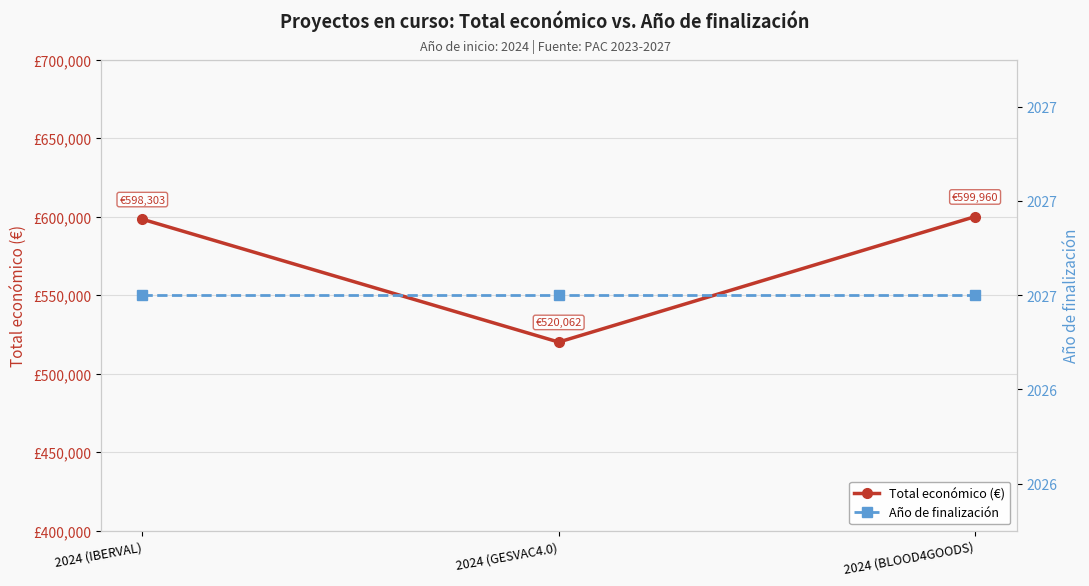

How many values in the Total económico (€) series exceed 598303?

1